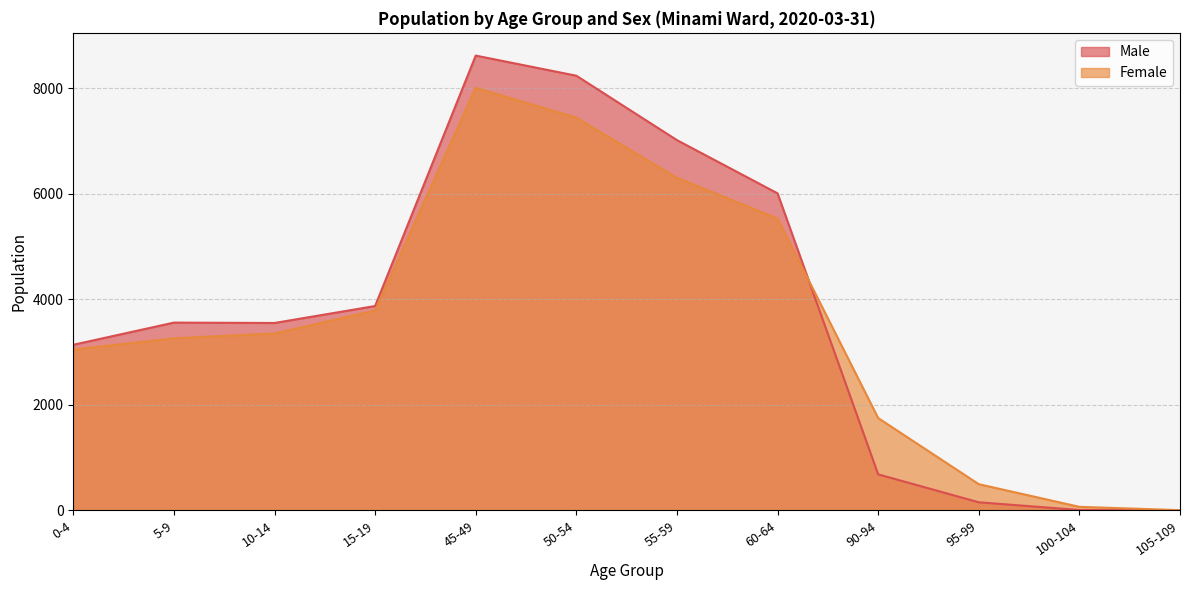

Rank the series by their maximum value, from highest to lowest.

Male, Female